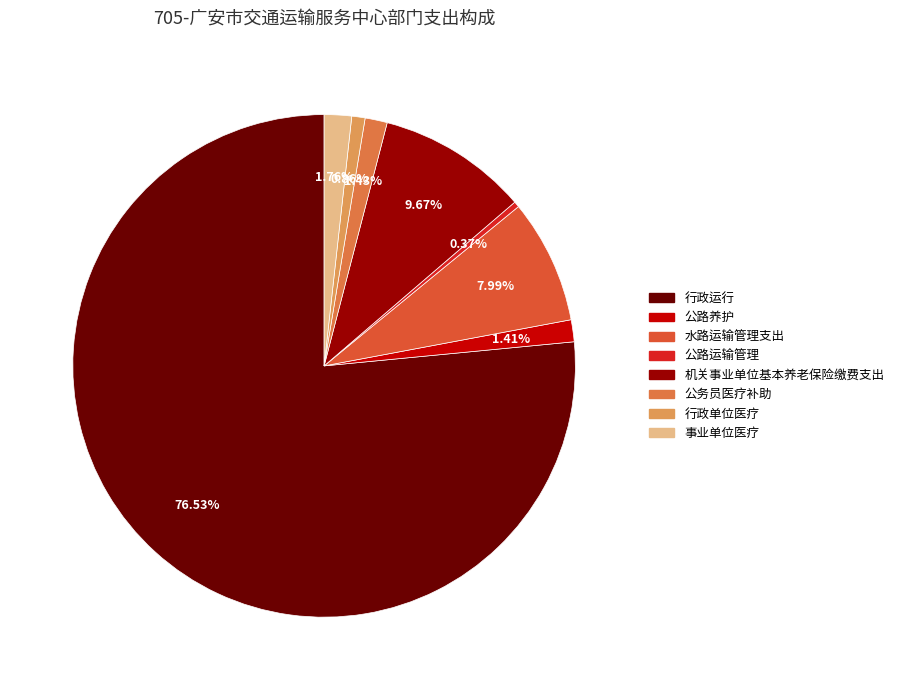

To the nearest percent, what is the difference between the 机关事业单位基本养老保险缴费支出 and 公务员医疗补助 slice percentages?

8%